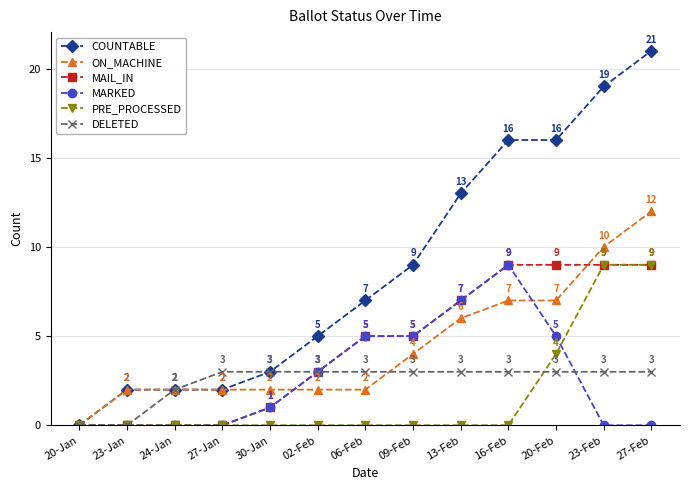

What is the difference between the maximum and minimum values in the MAIL_IN series?

9